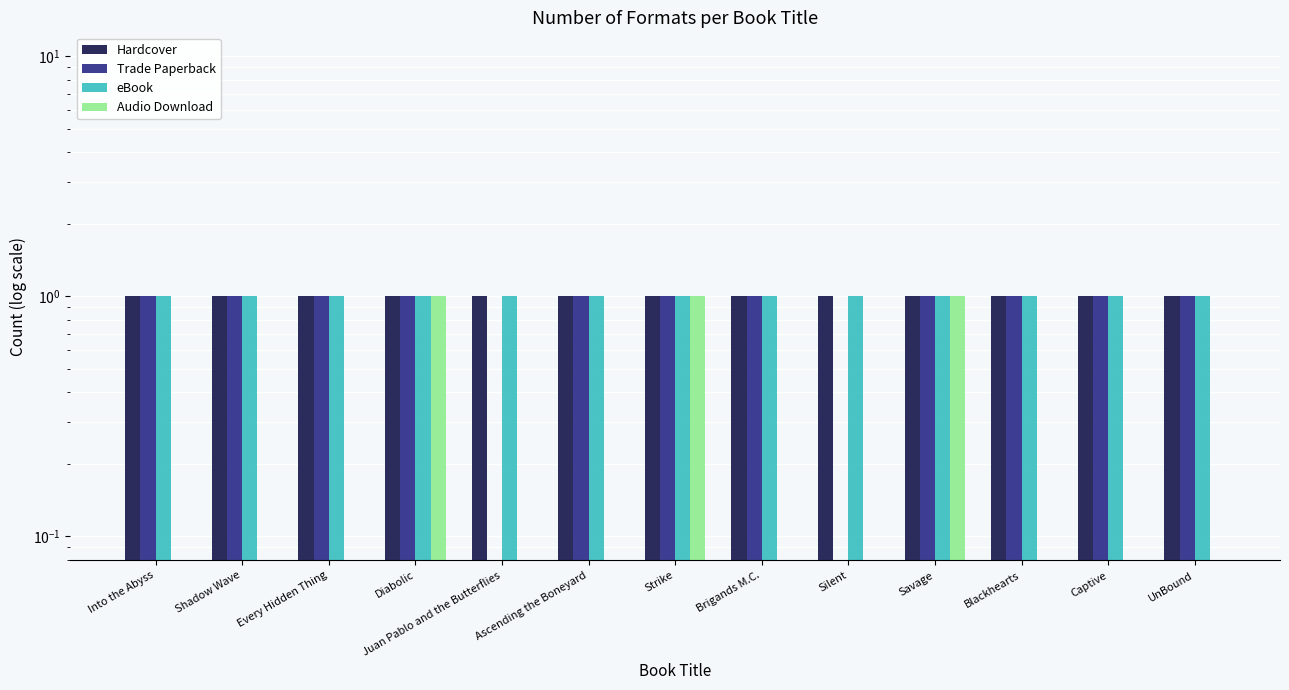

Between Juan Pablo and the Butterflies and UnBound, which is larger?

Juan Pablo and the Butterflies